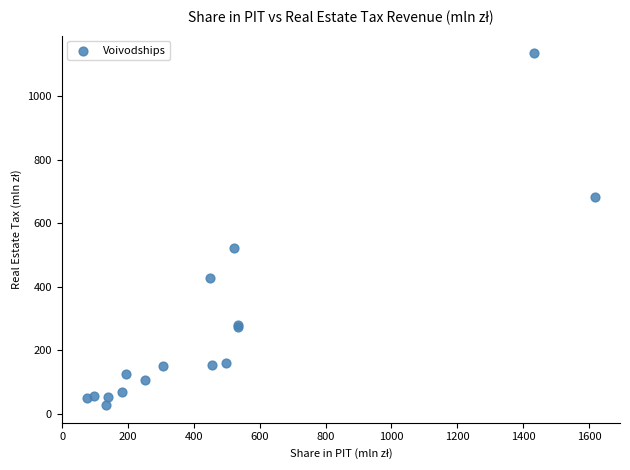

What Y value in the scatter plot is closest to 581?

523.1